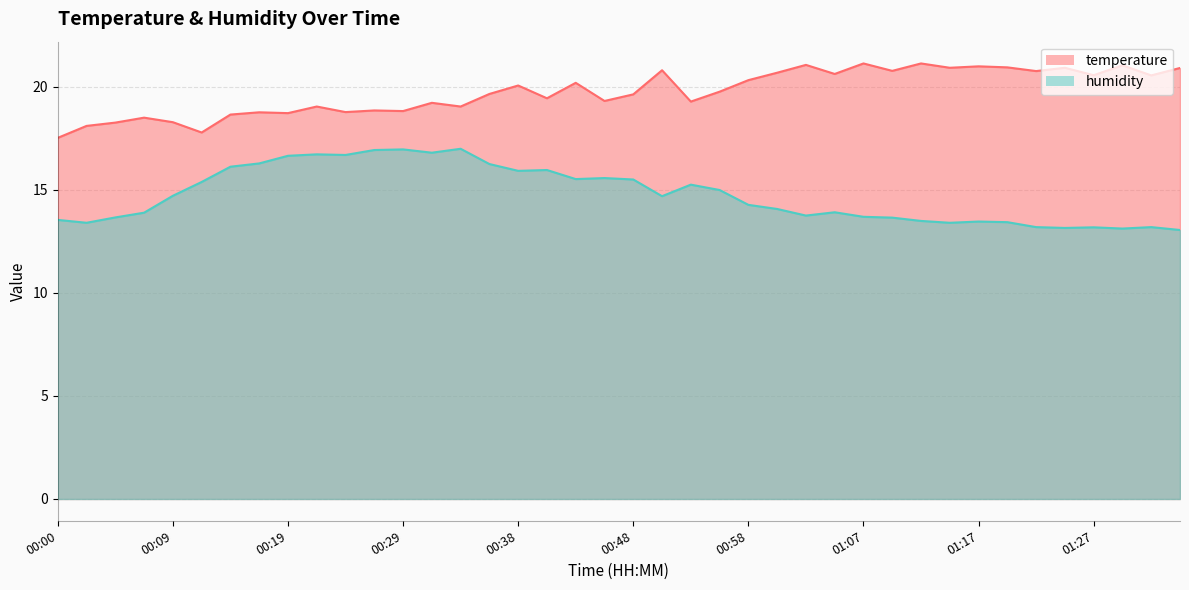

Which category has the highest value across all series?

01:07